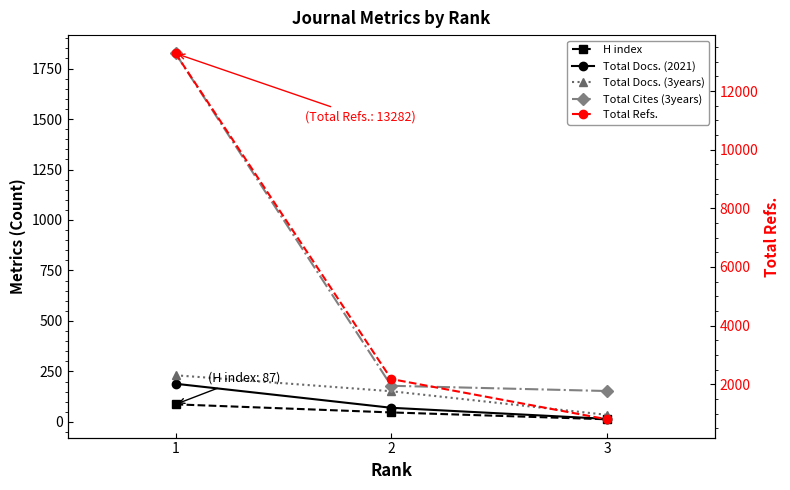

How many data points in Total Docs. (3years) are less than 152?

1